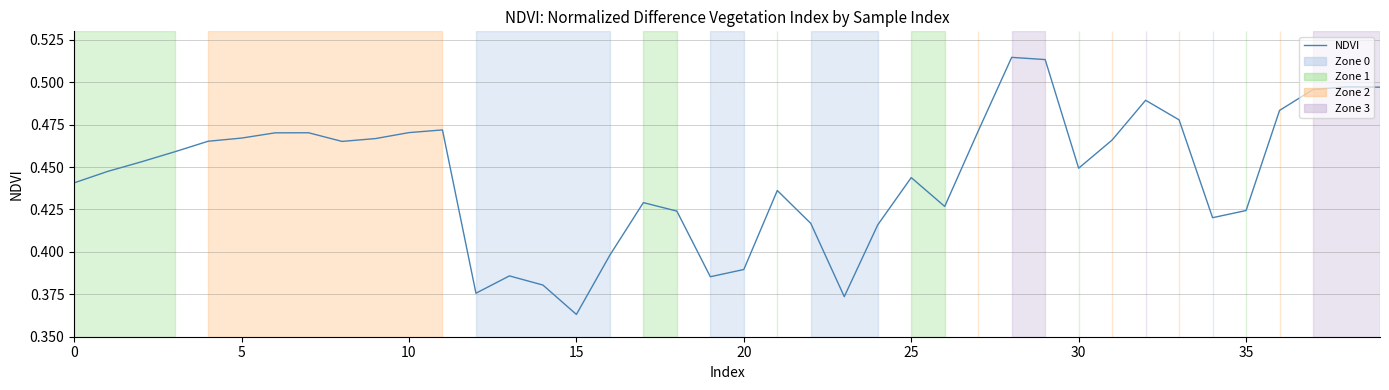

Does the chart display data point markers on the line(s)?

No